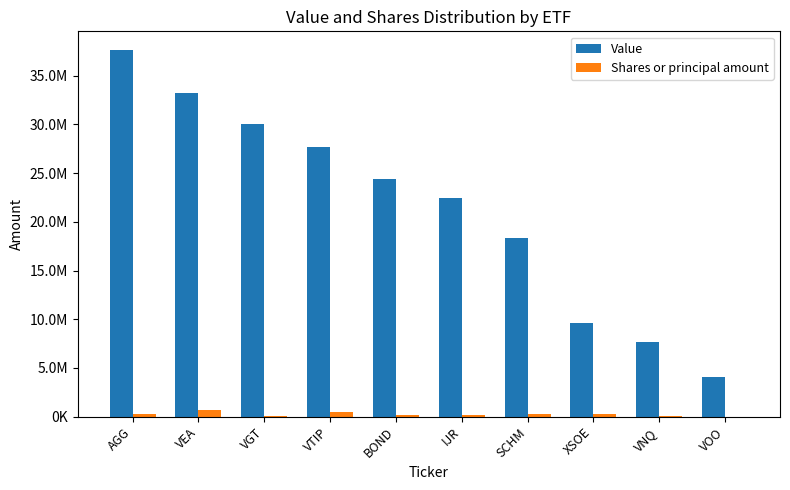

Which series has the largest range (max minus min)?

Value